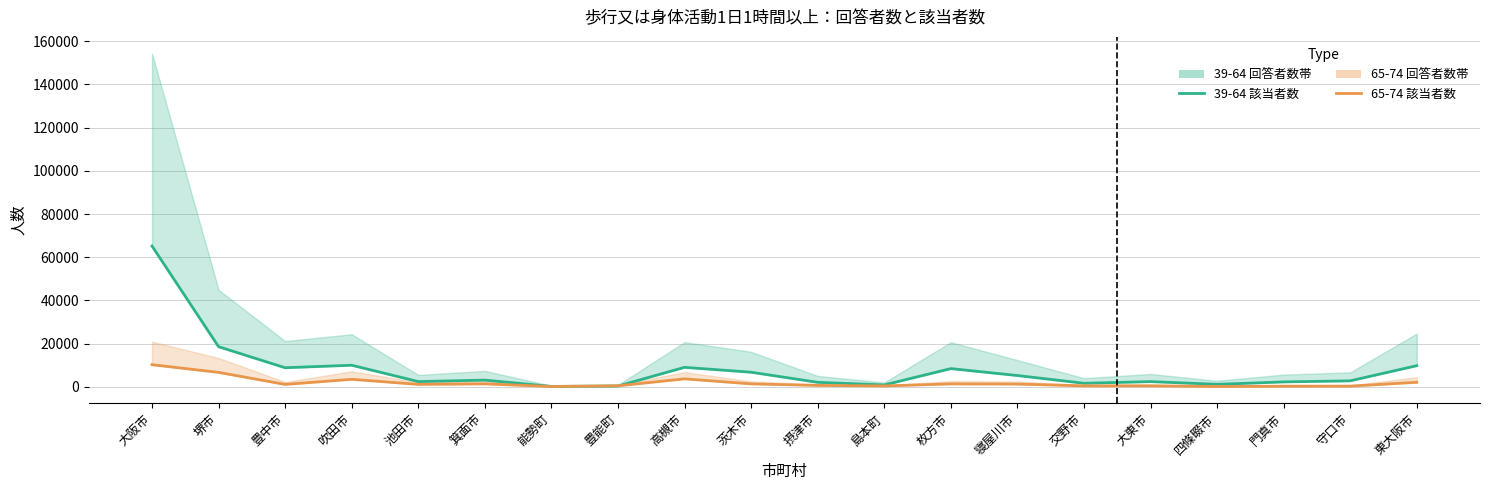

What is the sum of the 39-64 該当者数 values at 東大阪市 and 茨木市?

16525